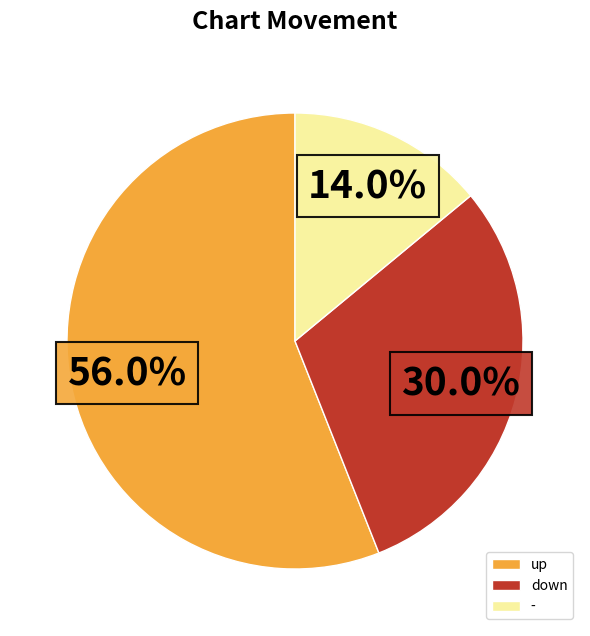

Count the number of slices in the pie.

3